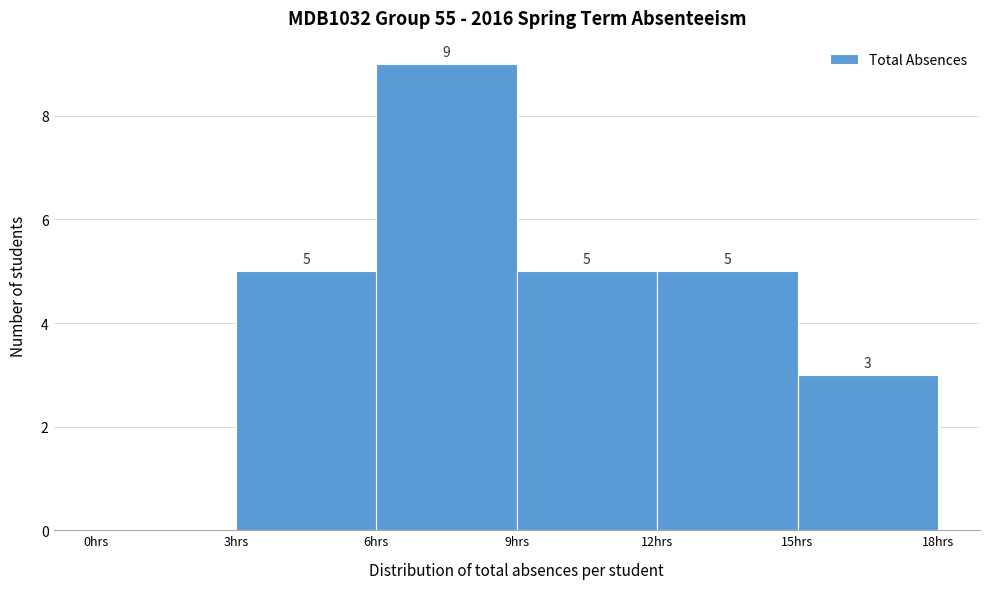

Over which range of the x-axis is the bar tallest?

6 to 9